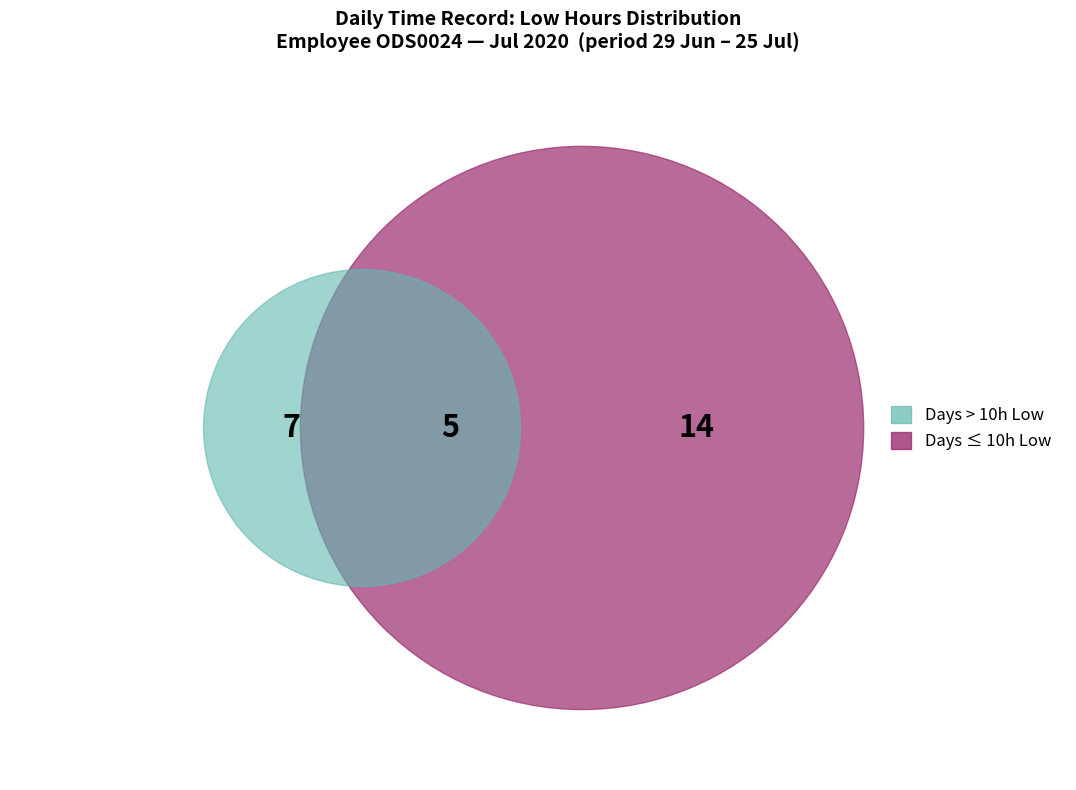

How many segments does this pie chart have?

21